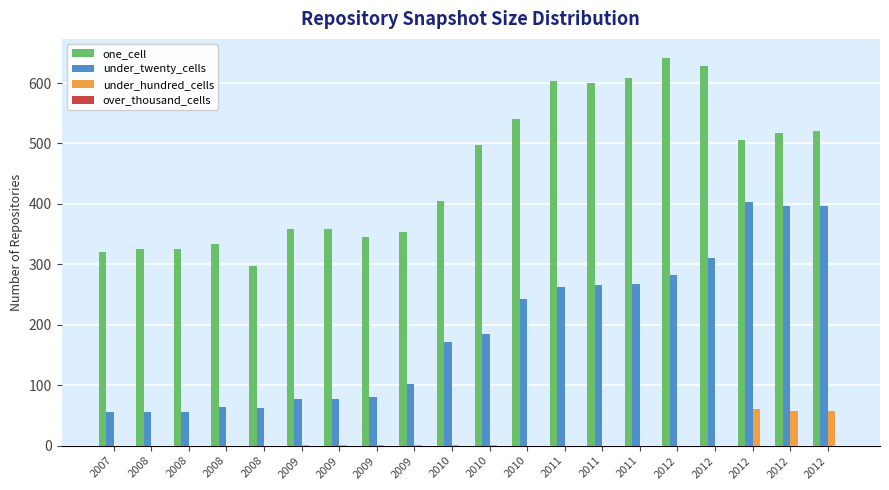

Does the chart contain stacked bars?

No